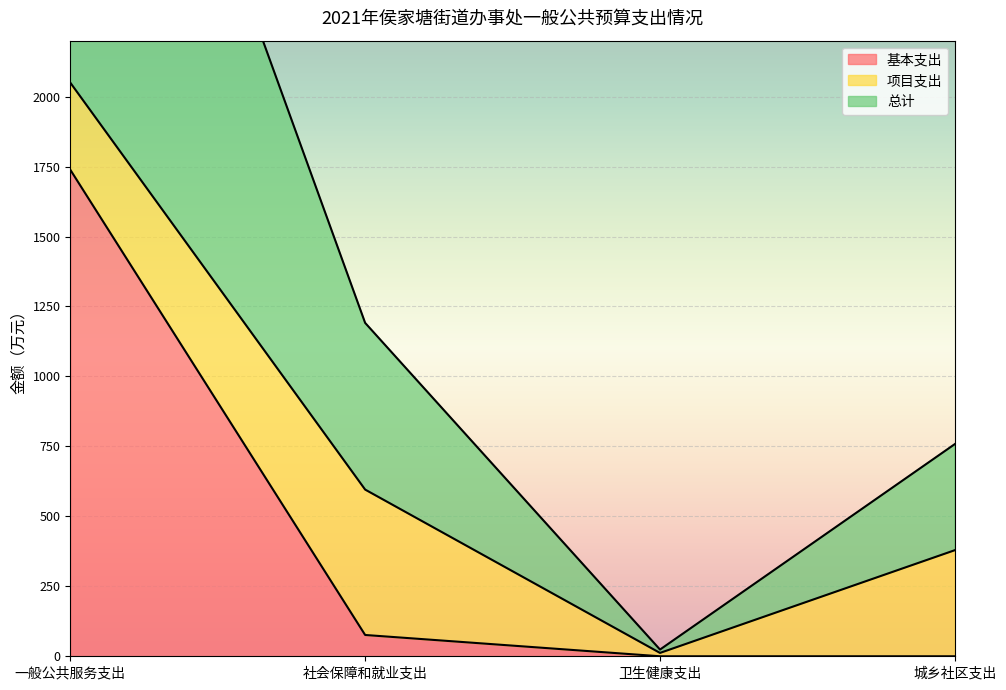

At how many categories does at least one series exceed 2258?

1